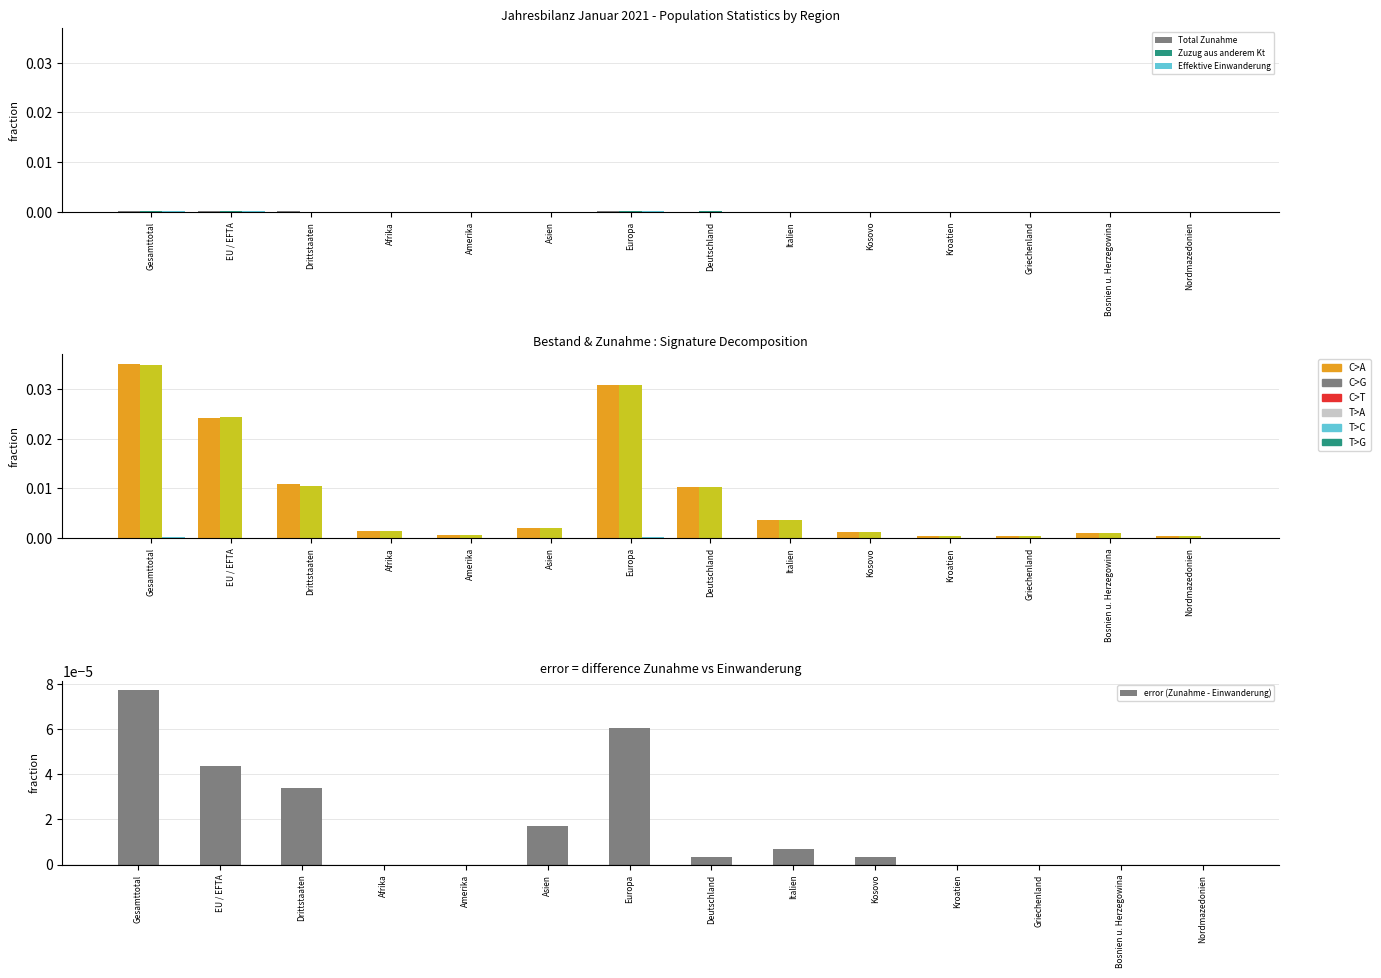

True or false: Zuzug aus anderem Kt has a value of 0.0 at Gesamttotal.

False